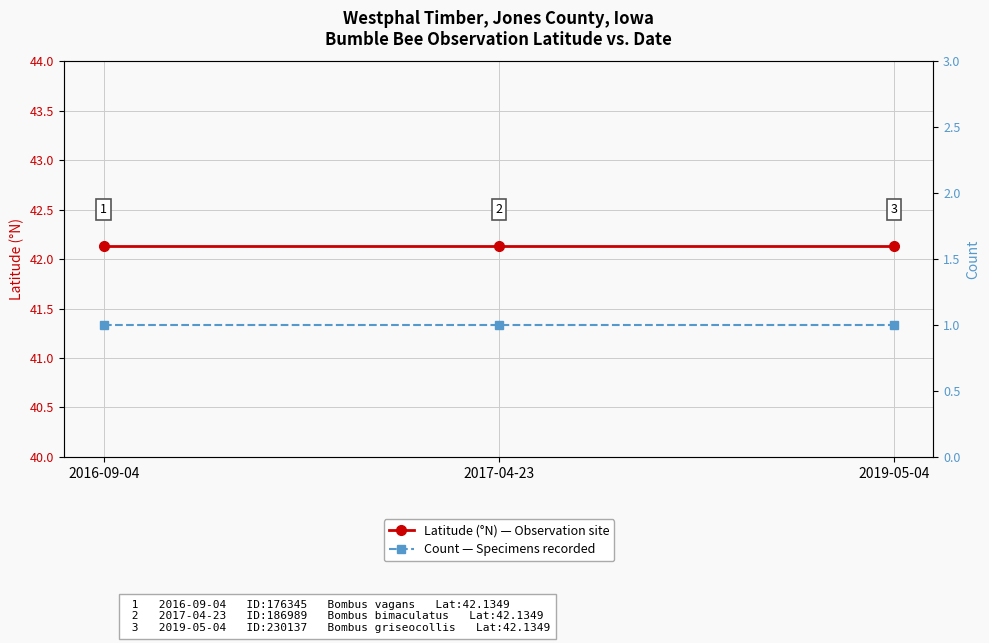

List the labels in order of Latitude (°N) — Observation site value, smallest first.

2016-09-04, 2017-04-23, 2019-05-04